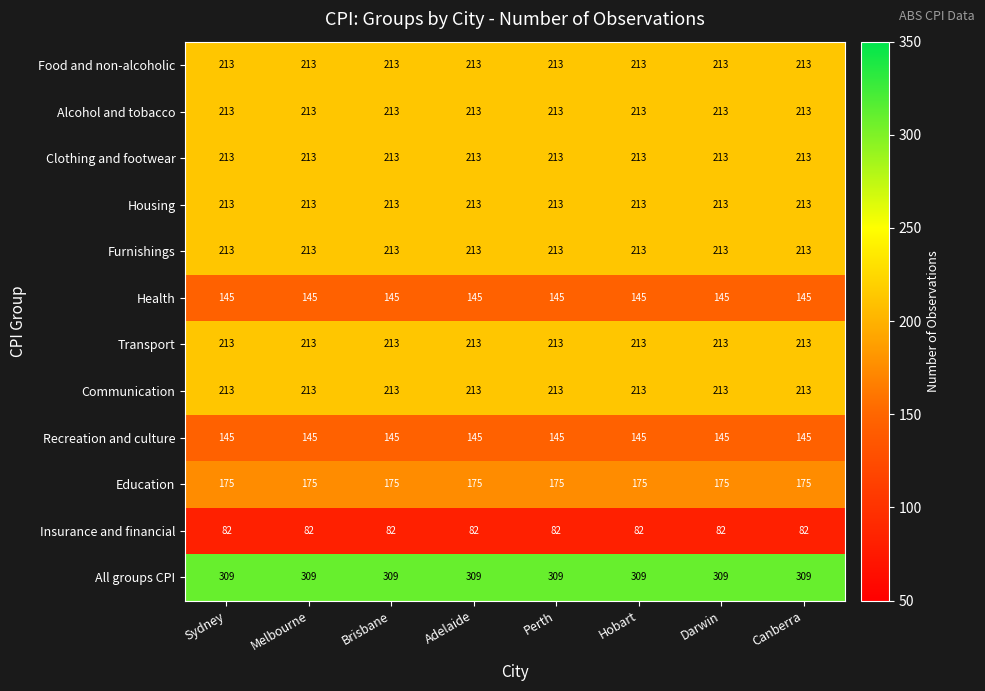

Is it true that Health equals 53 at Darwin?

False